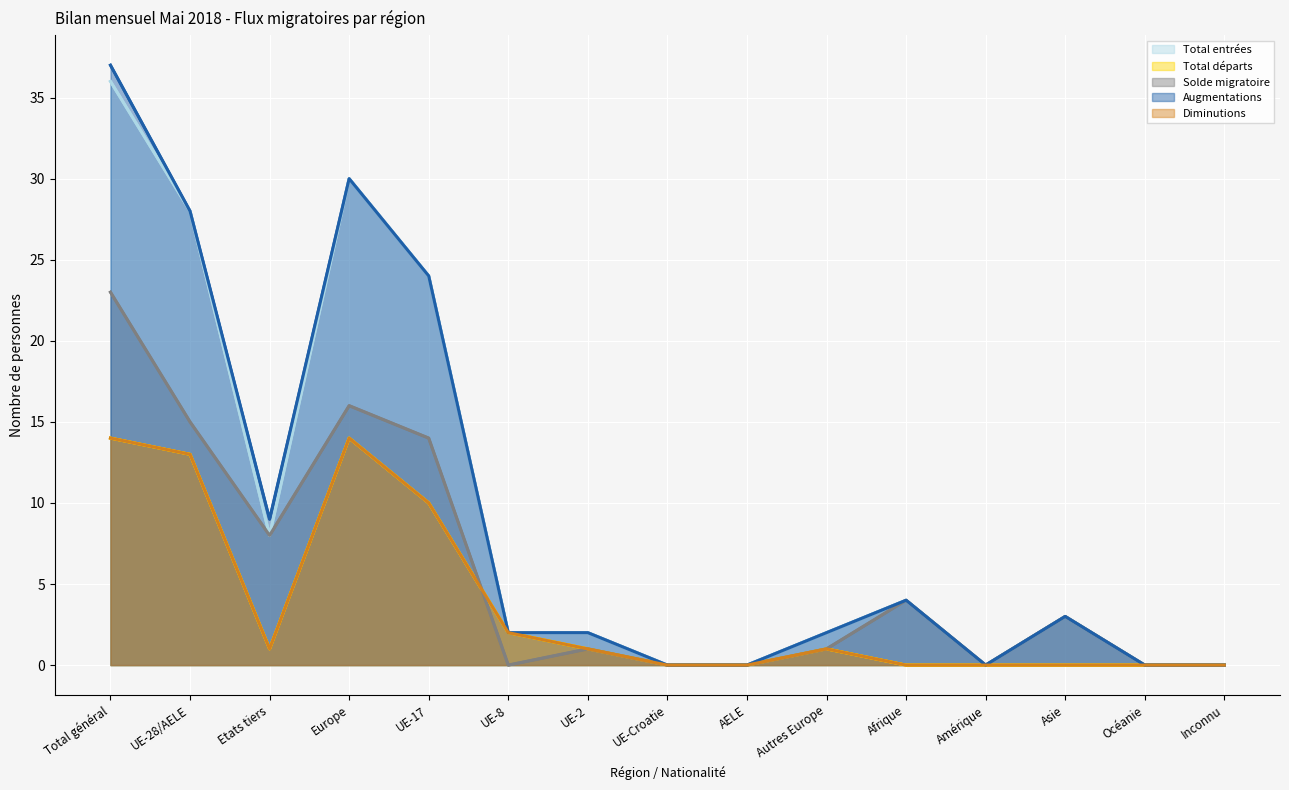

Where does the Total départs_line series first go above 1?

Total général